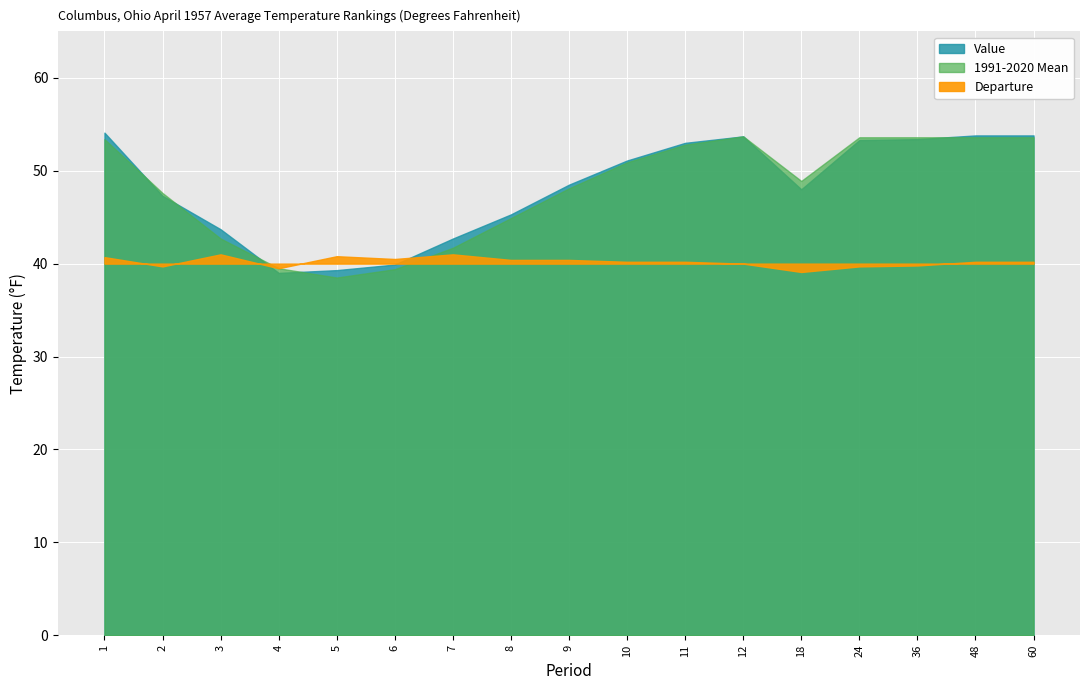

What is the difference between the maximum and second lowest values in the 1991-2020 Mean series?

14.3